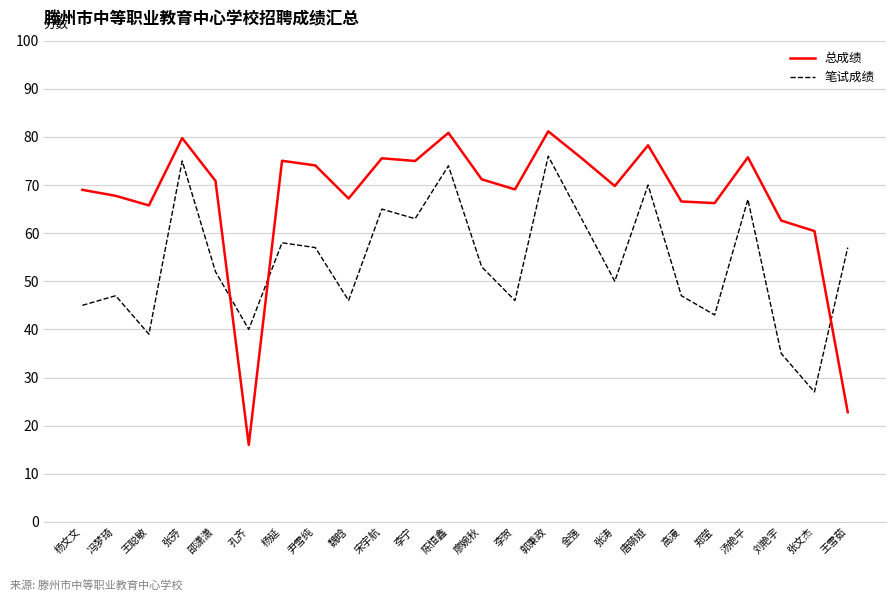

Which series has the widest spread of values?

总成绩